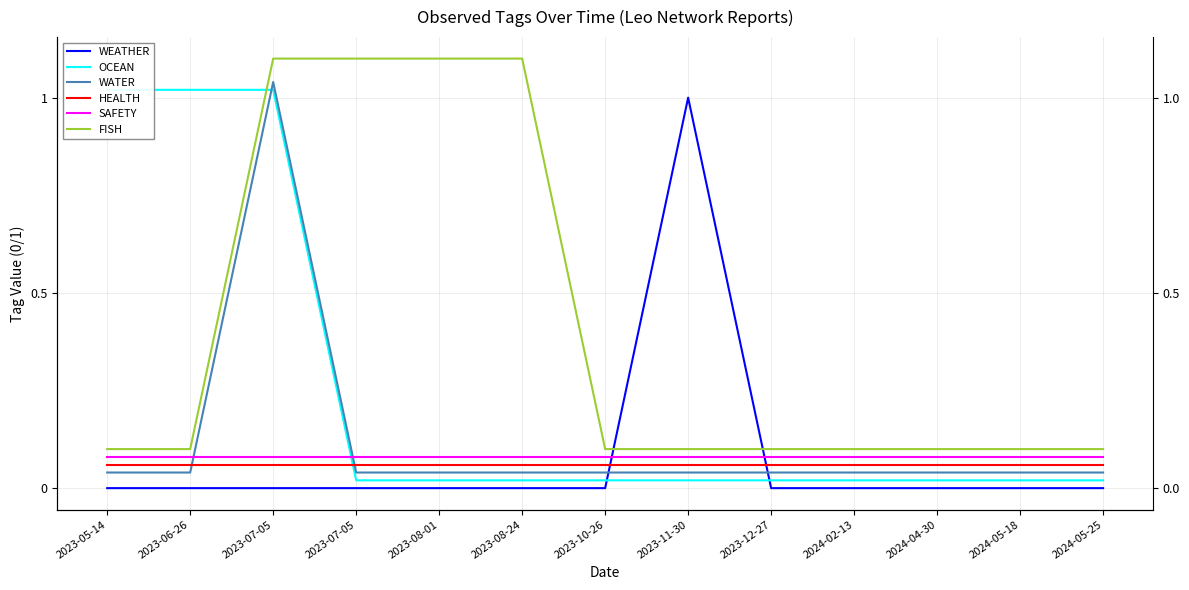

Which series changed the most between 2023-08-01 and 2024-05-18?

FISH